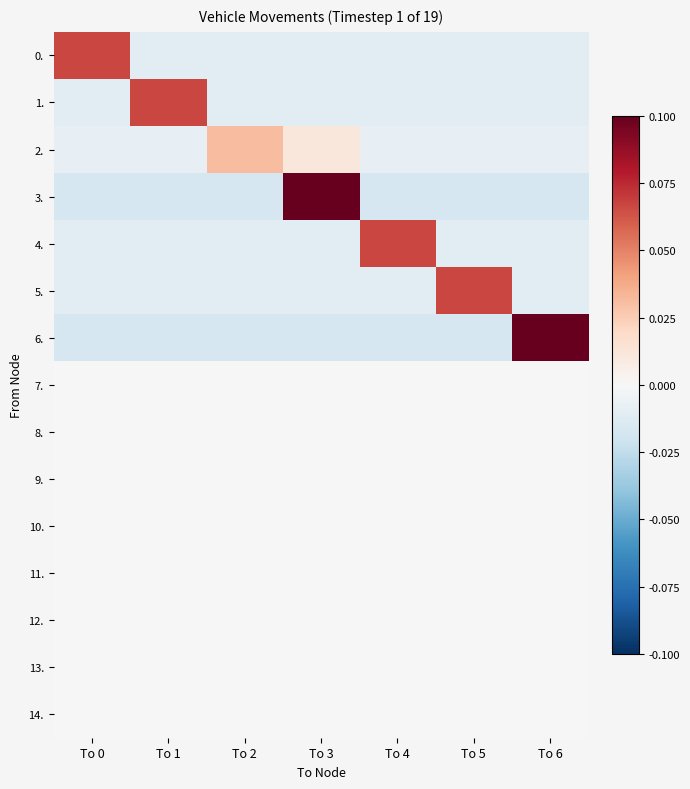

Rank the series by their maximum value, from lowest to highest.

7., 8., 9., 10., 11., 12., 13., 14., 2., 0., 1., 4., 5., 3., 6.